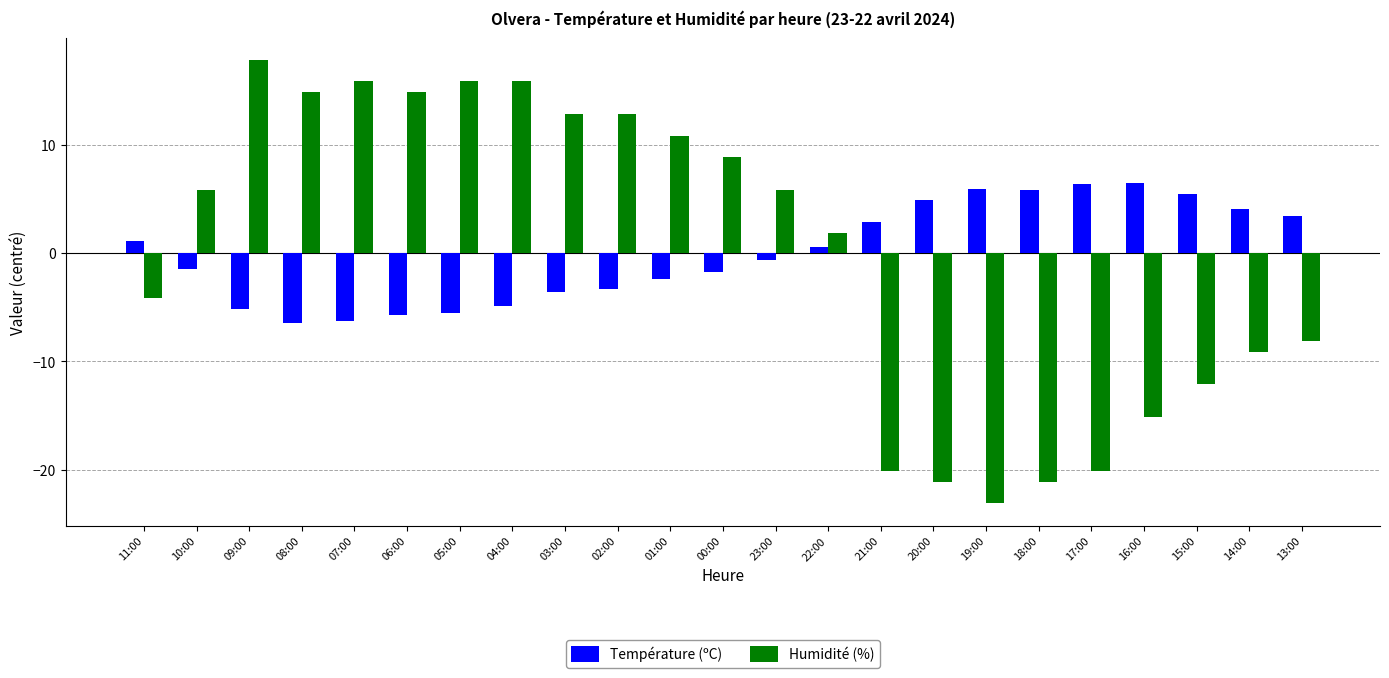

What is the total value across all series at 14:00?

-5.0